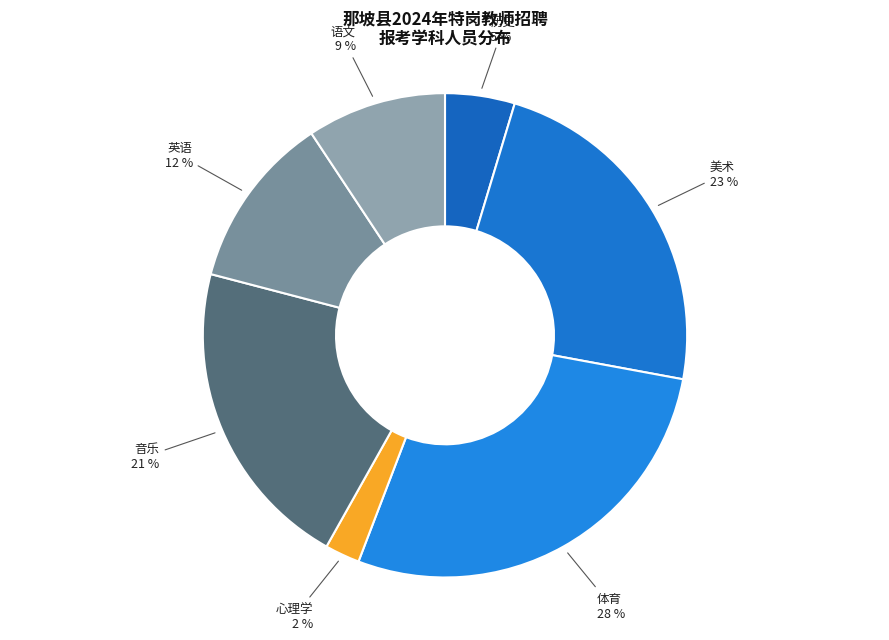

Which has a higher value, 音乐 or 体育?

体育